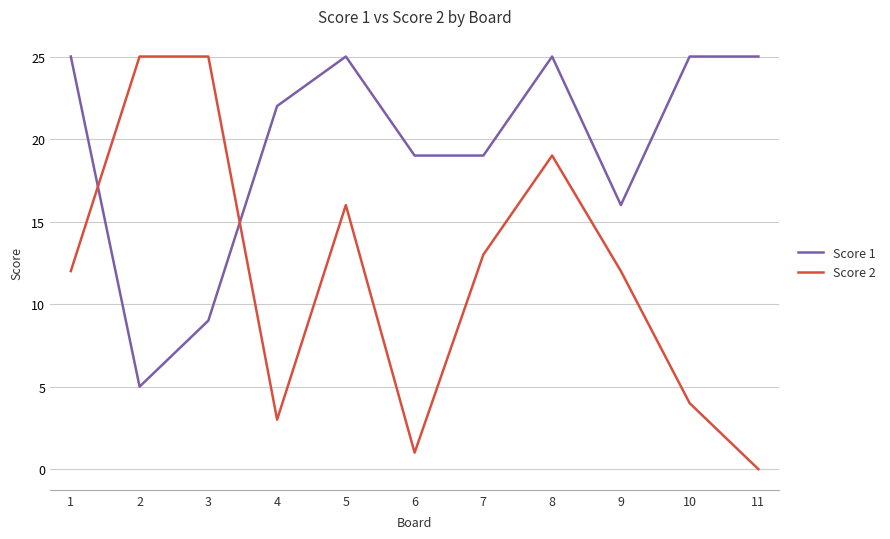

Is it true that Score 2 equals 2 at 6?

False